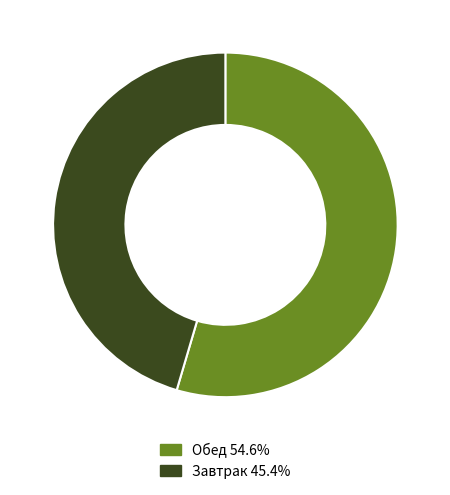

Approximately how many times larger is the value at Обед 54.6% compared to Завтрак 45.4%?

1.2